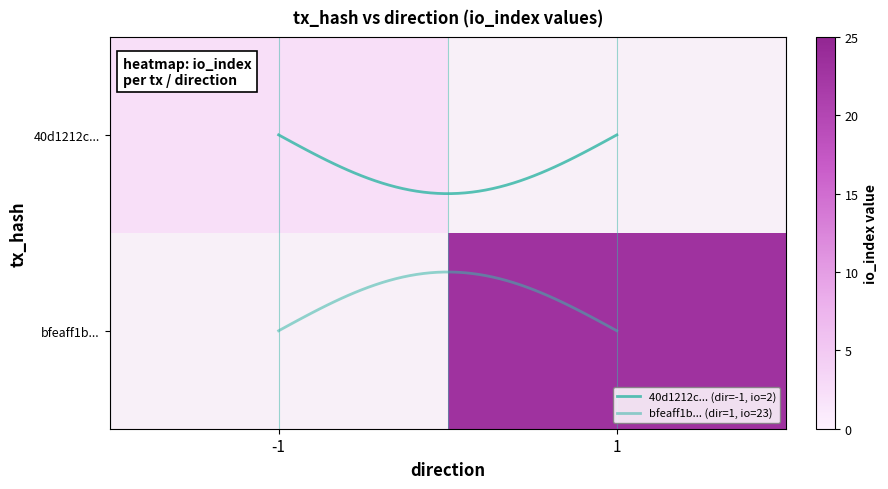

The 40d1212c2380b43679d9ae2e382df269aaef781 series shows 2 at io_index. True or false?

True